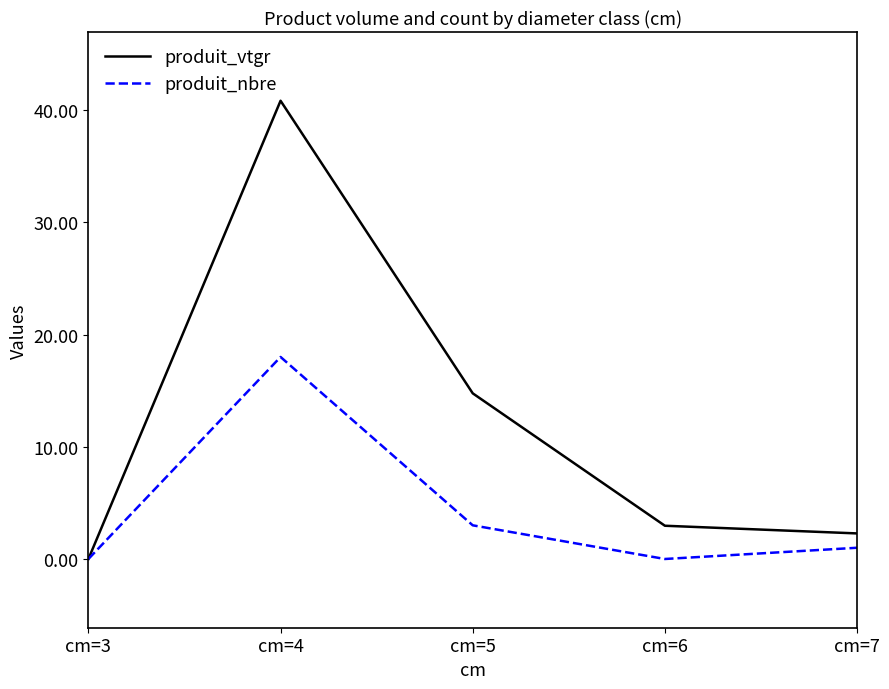

Where is produit_nbre nearest to the value 9?

cm=5